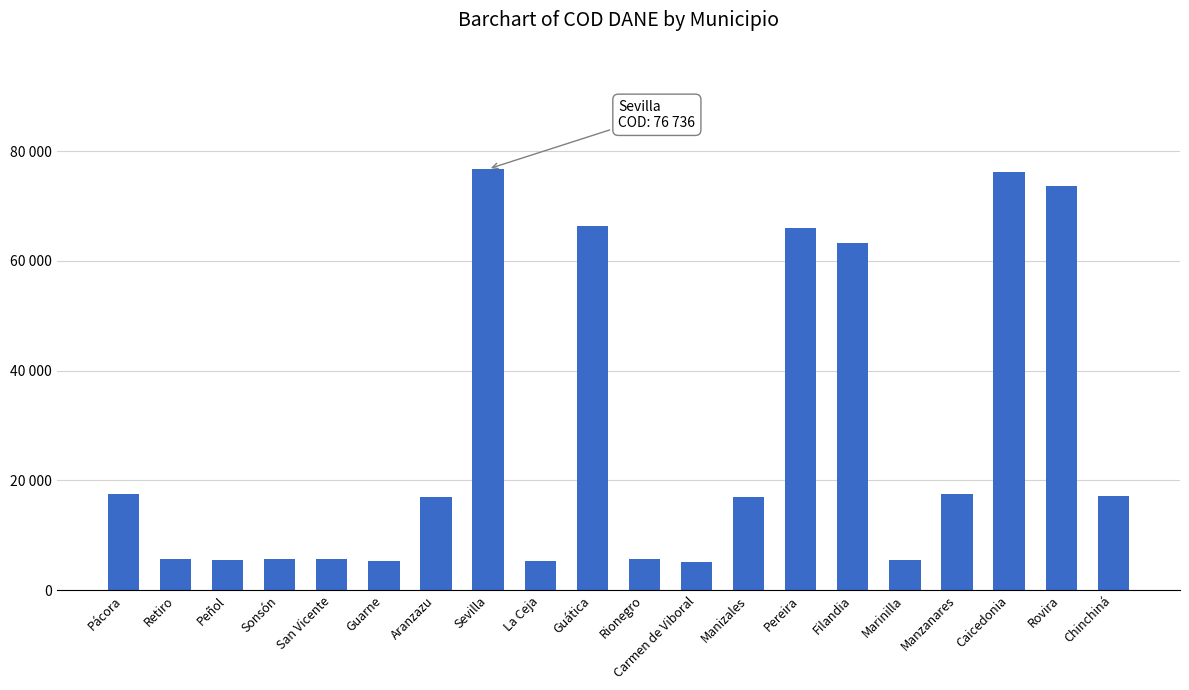

At which category does the chart reach its peak across all series?

Sevilla